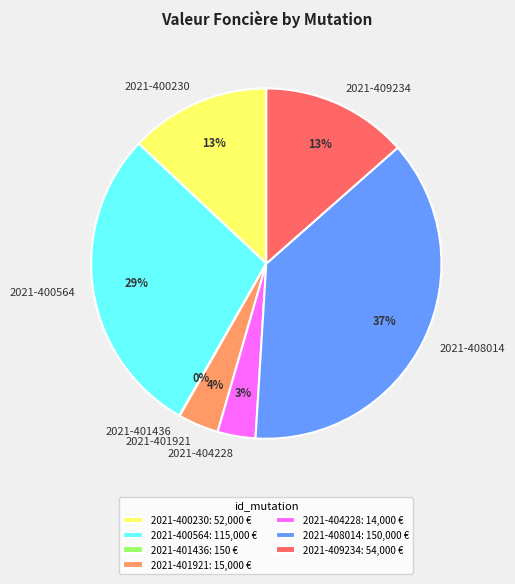

True or false: 2021-409234 accounts for 26% of the total.

False